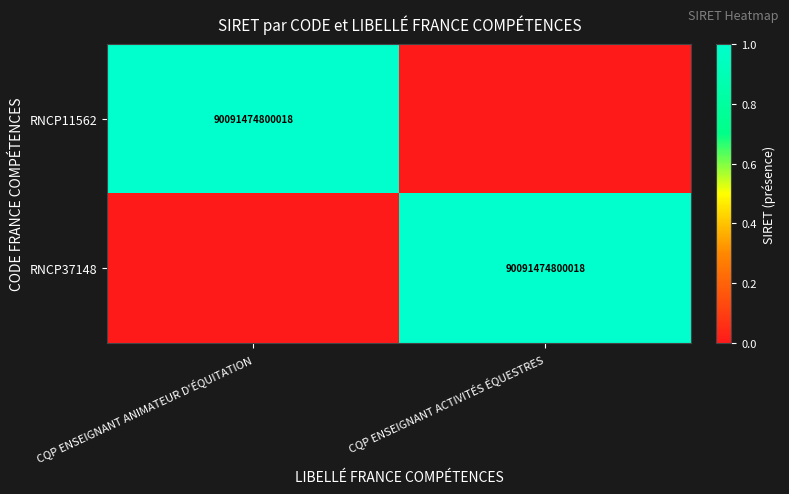

True or false: RNCP11562 has a value of 53998857340283 at CQP ENSEIGNANT ANIMATEUR D'ÉQUITATION.

False